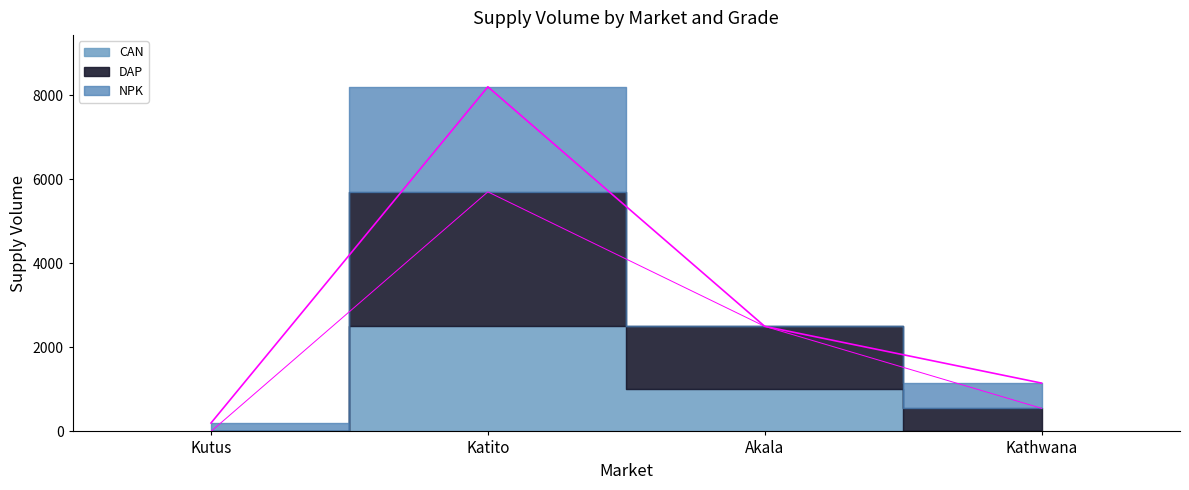

True or false: CAN and DAP cross at least once.

False